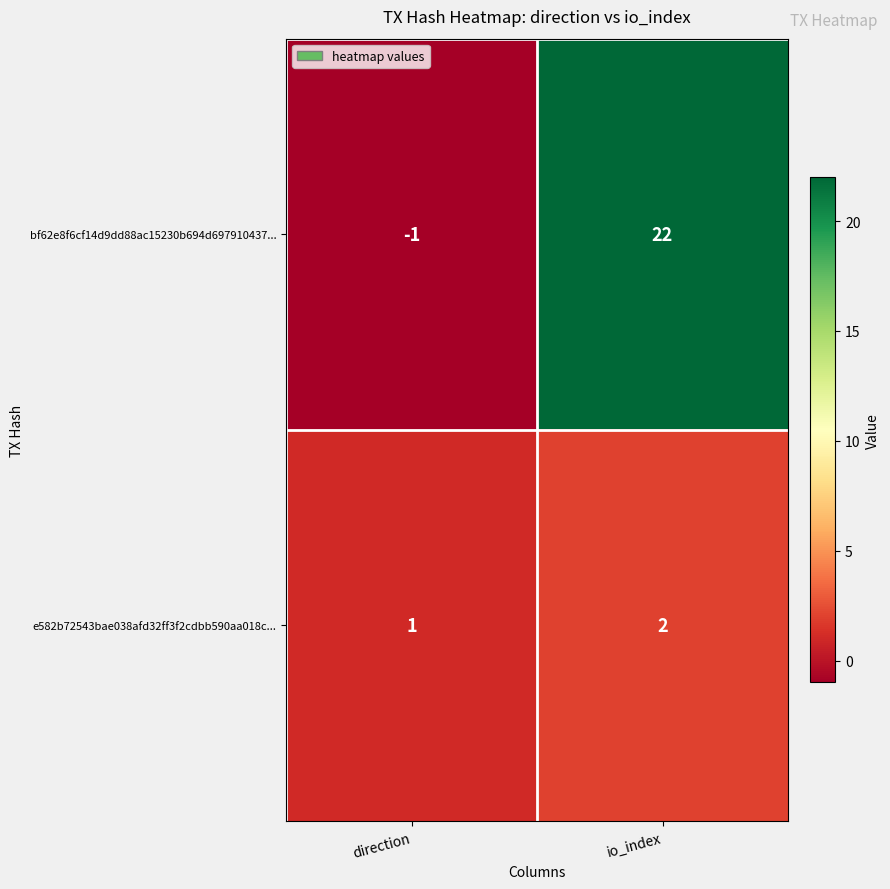

Which series has the widest spread of values?

bf62e8f6cf14d9dd88ac15230b694d697910437...